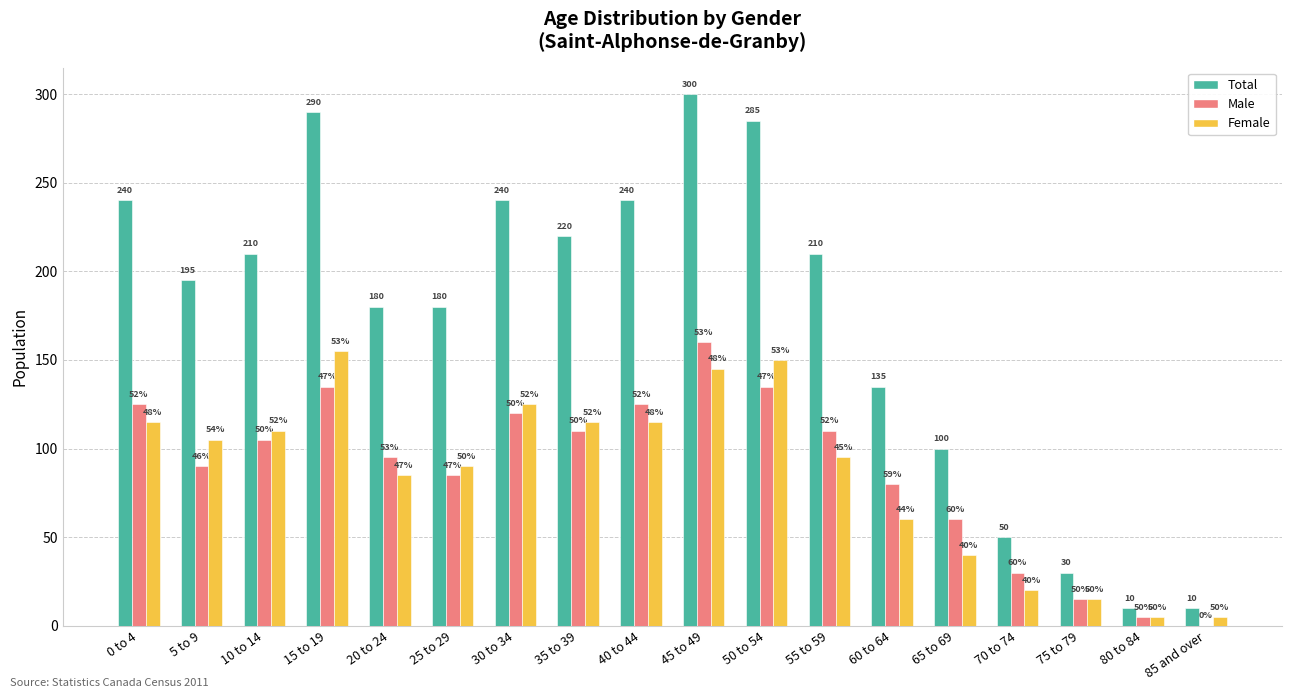

Between 0 to 4 and 15 to 19, which series saw the biggest shift?

Total